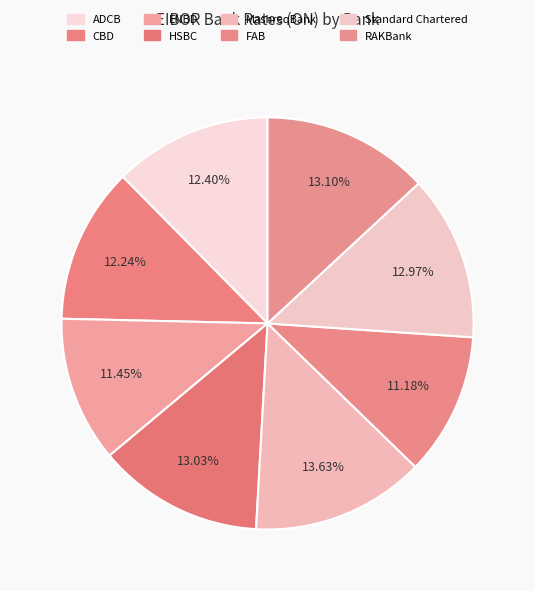

The MashreqBank slice represents 14% of the pie. True or false?

True